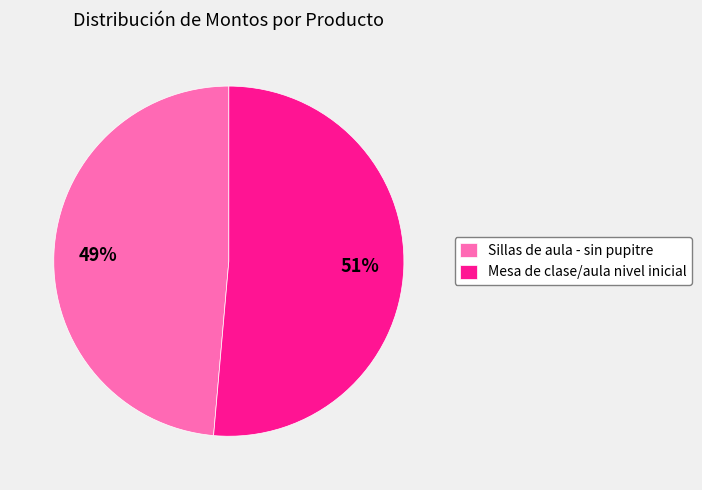

True or false: Mesa de clase/aula nivel inicial accounts for 56% of the total.

False